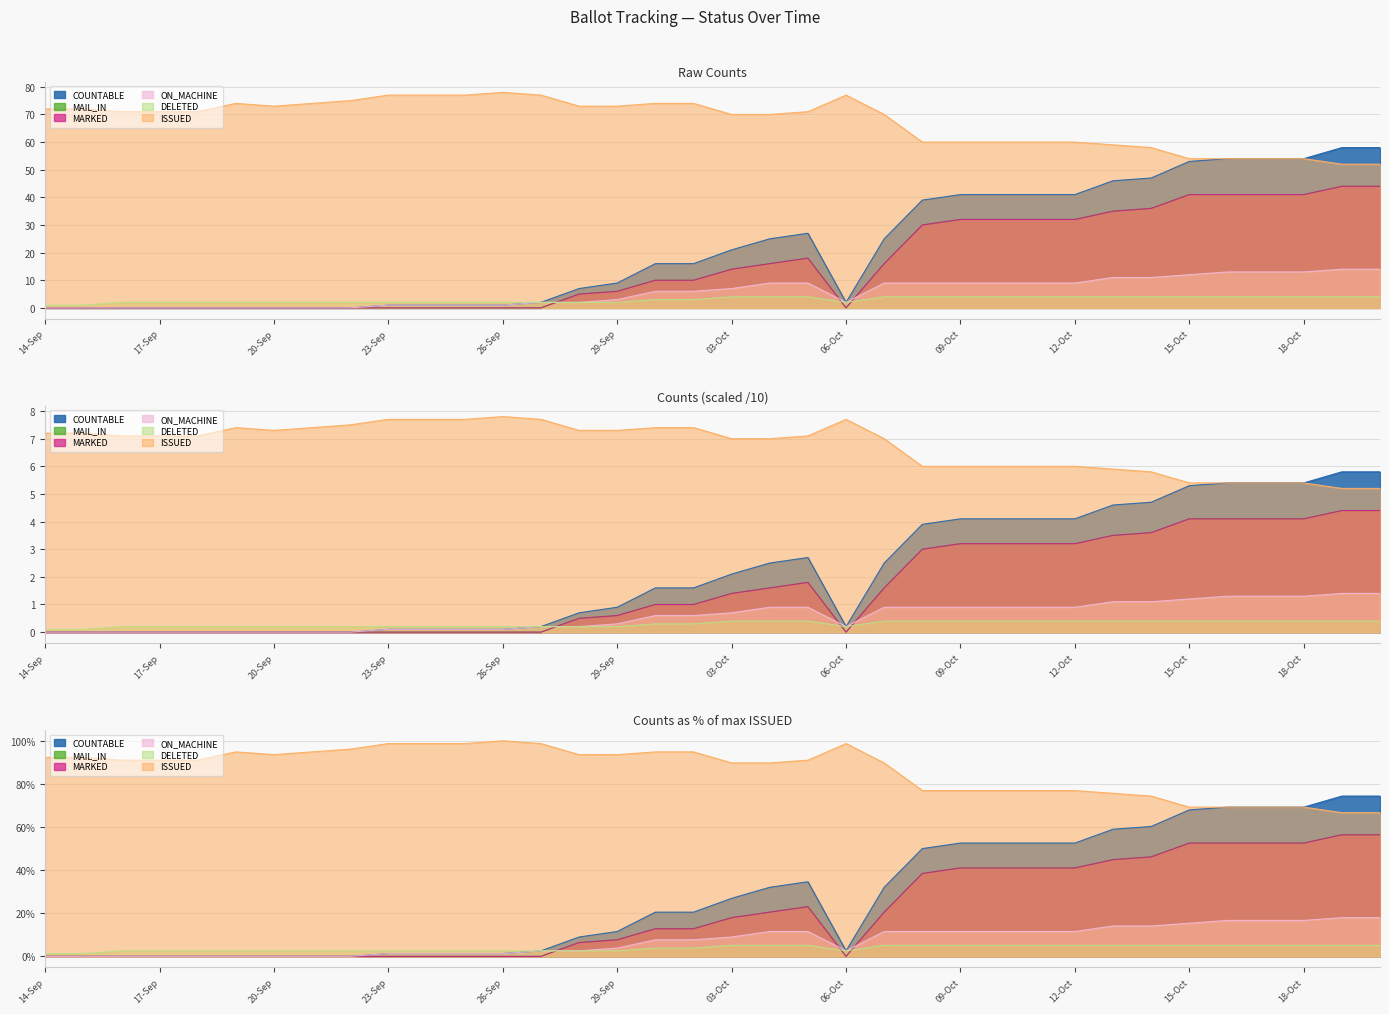

At which label is ISSUED closest to 65?

03-Oct